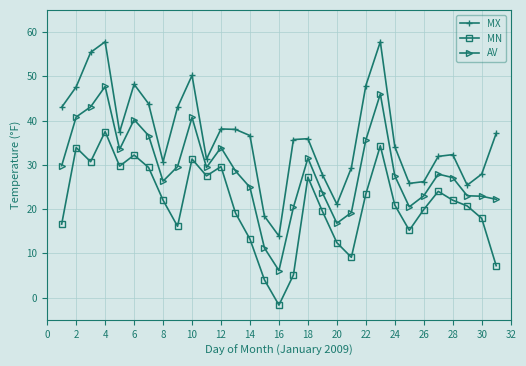

What is the value of the MX point at the 23rd from the left?

57.8